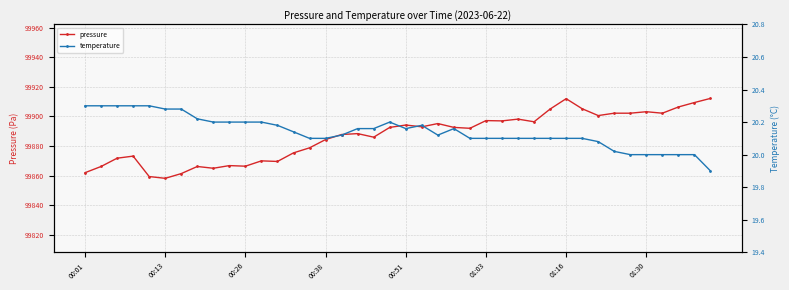

True or false: pressure and temperature intersect in this chart.

False